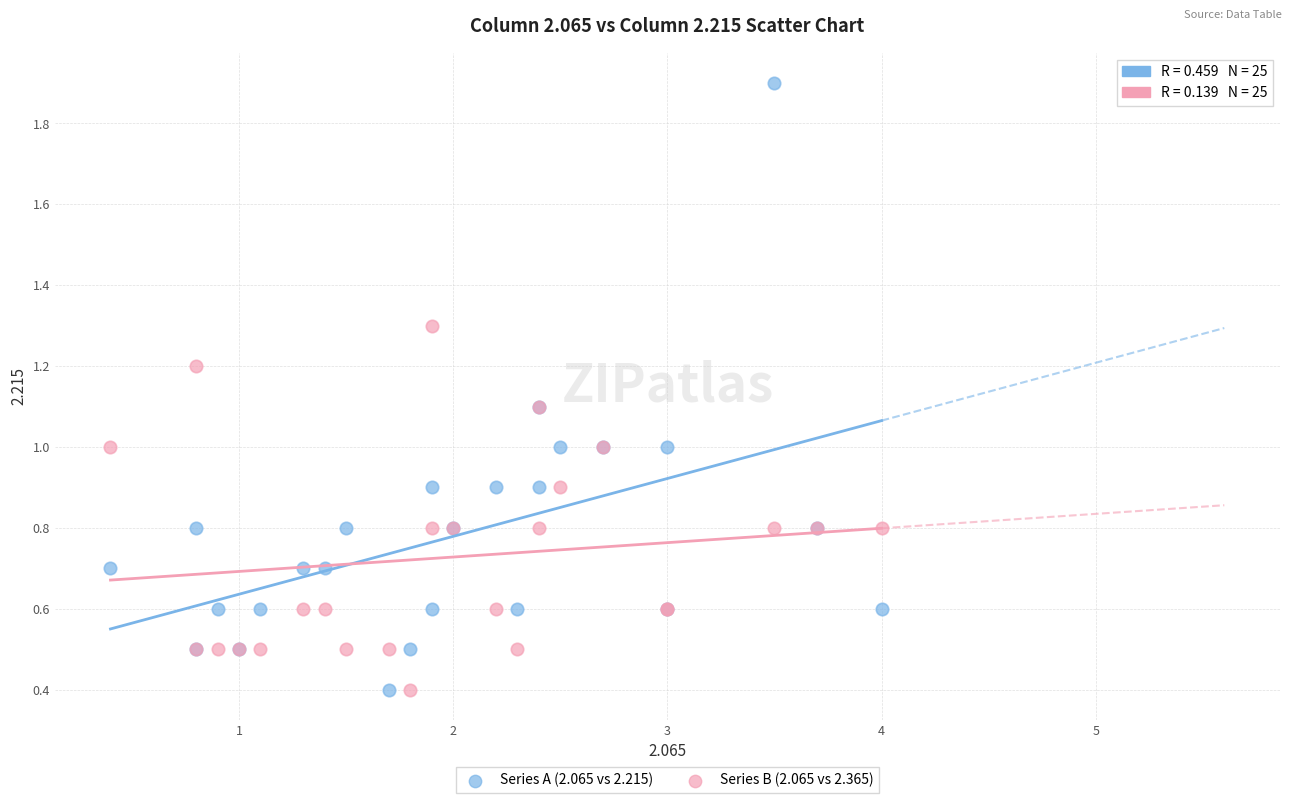

Which series contains the highest Y value?

Series A (2.065 vs 2.215)